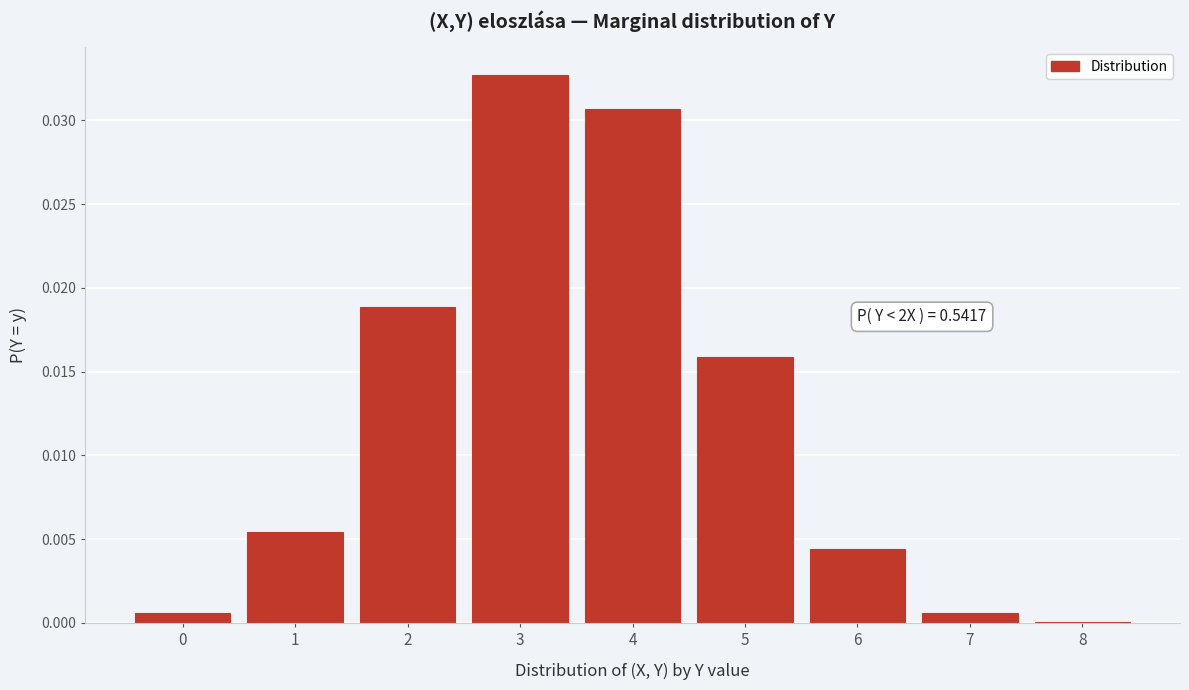

Is it true that the value at 4 is 0.0?

True